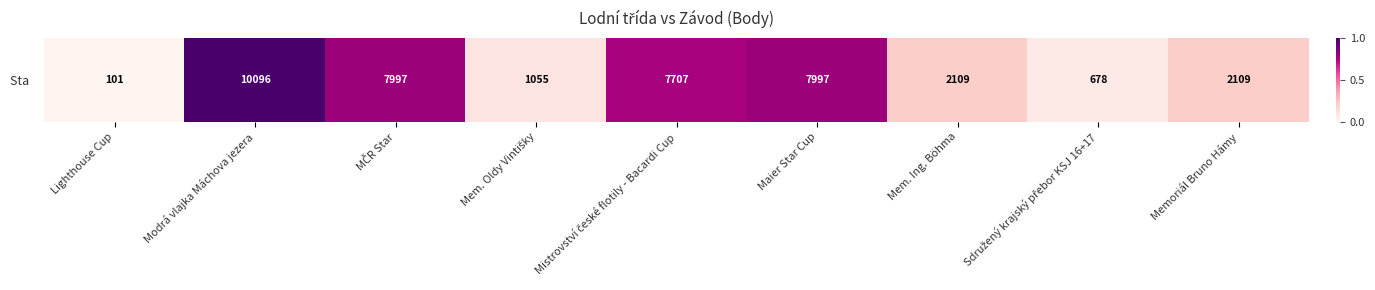

What is the change in value from Mistrovství české flotily - Bacardi Cup to Memoriál Bruno Hámy?

-0.6